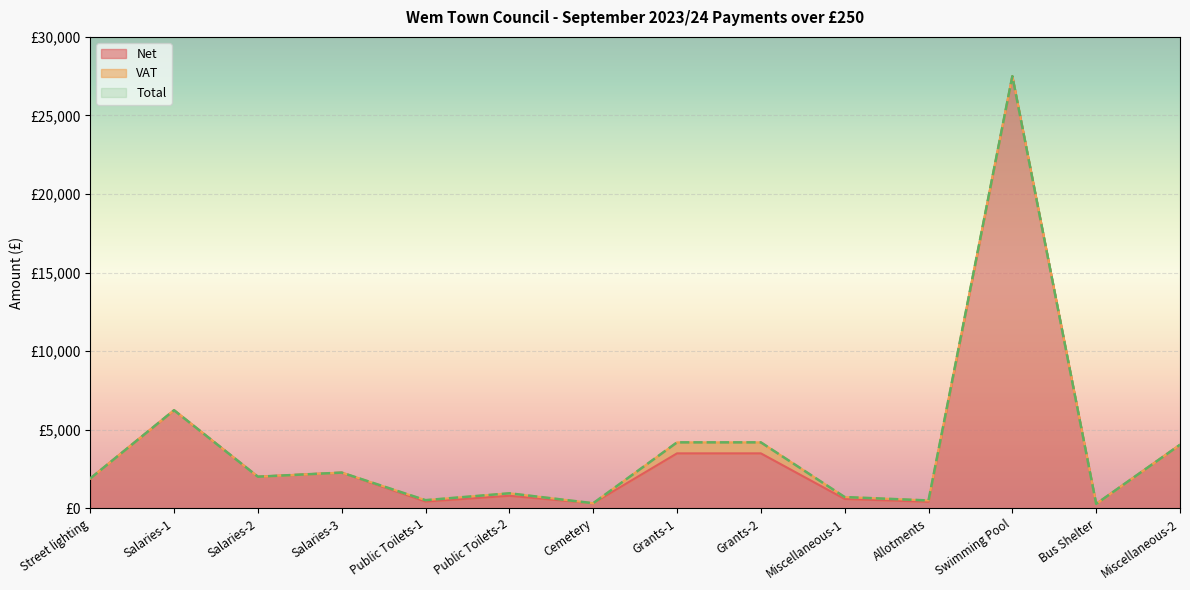

True or false: Net has a value of 420.0 at Allotments.

True